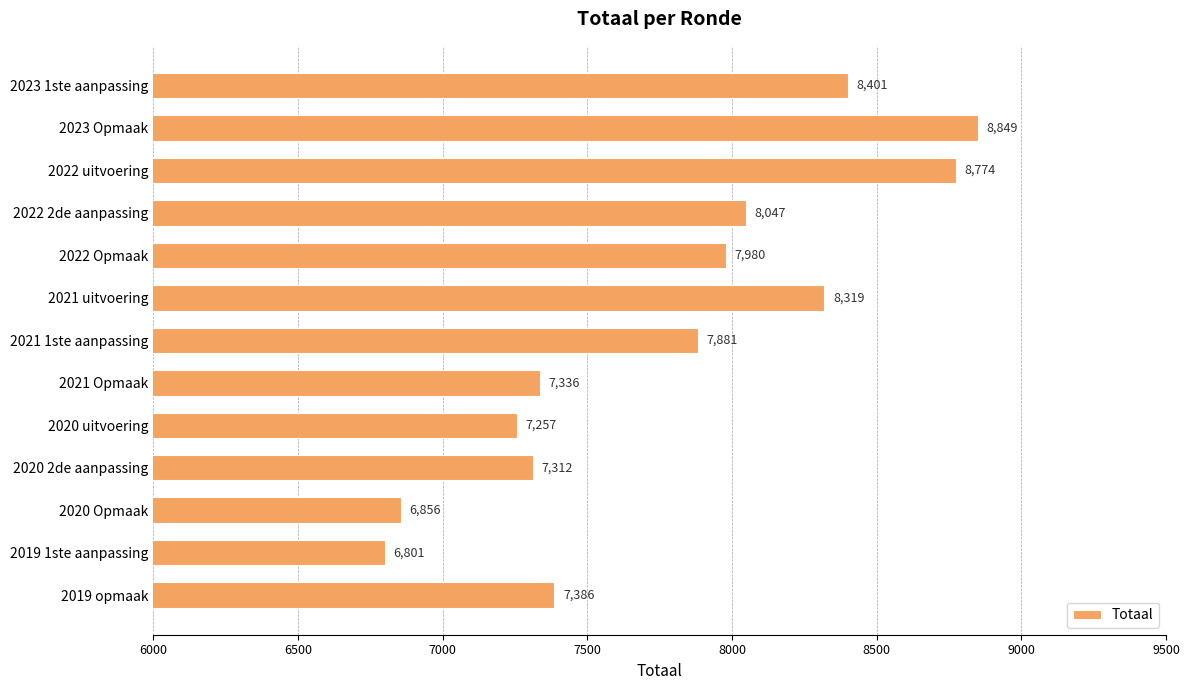

Are the bars horizontal?

Yes